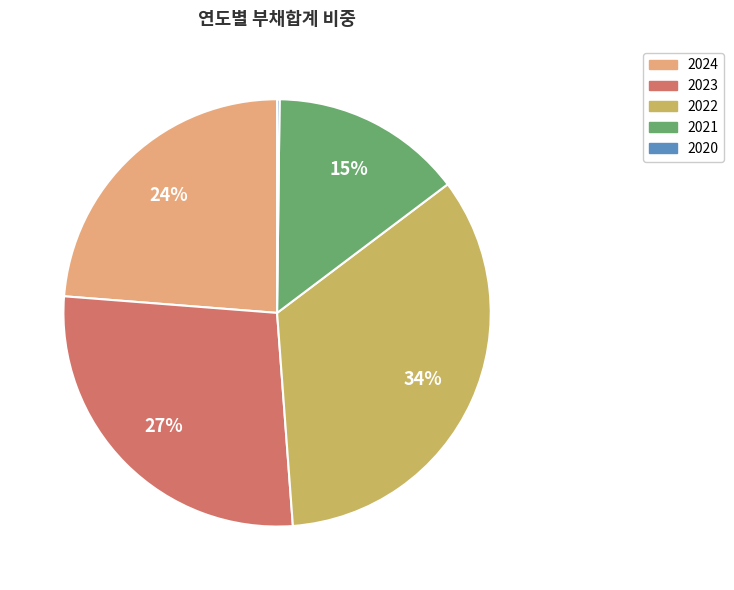

Which slice is the largest?

2022